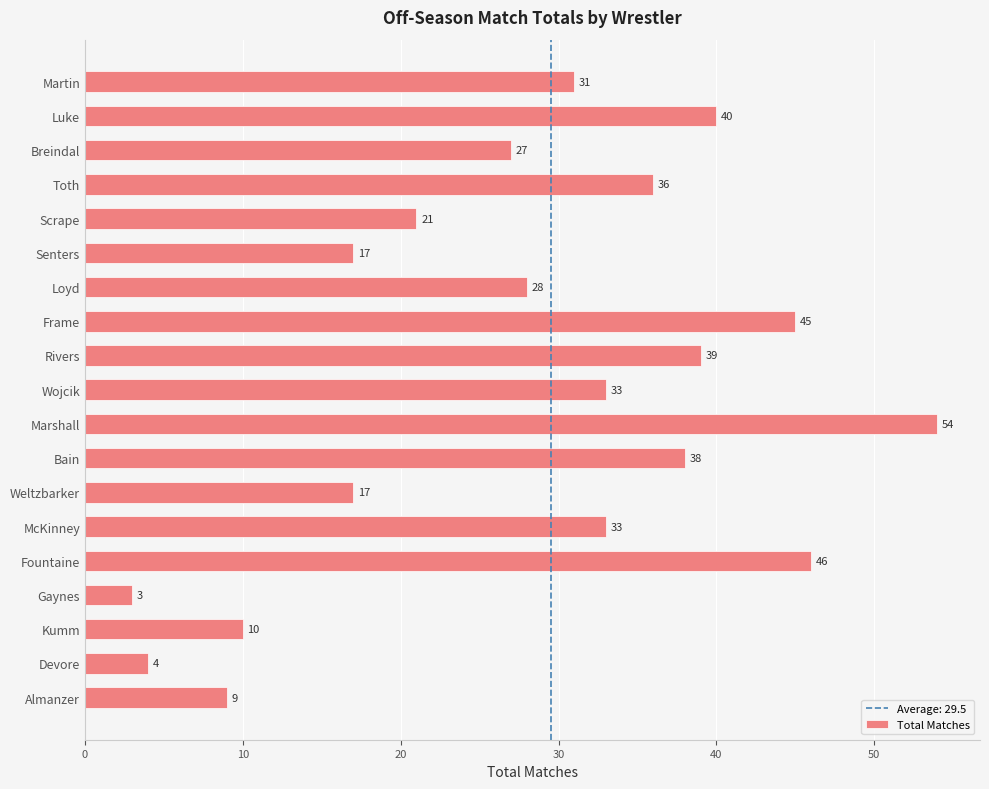

How many series are shown in this chart?

1